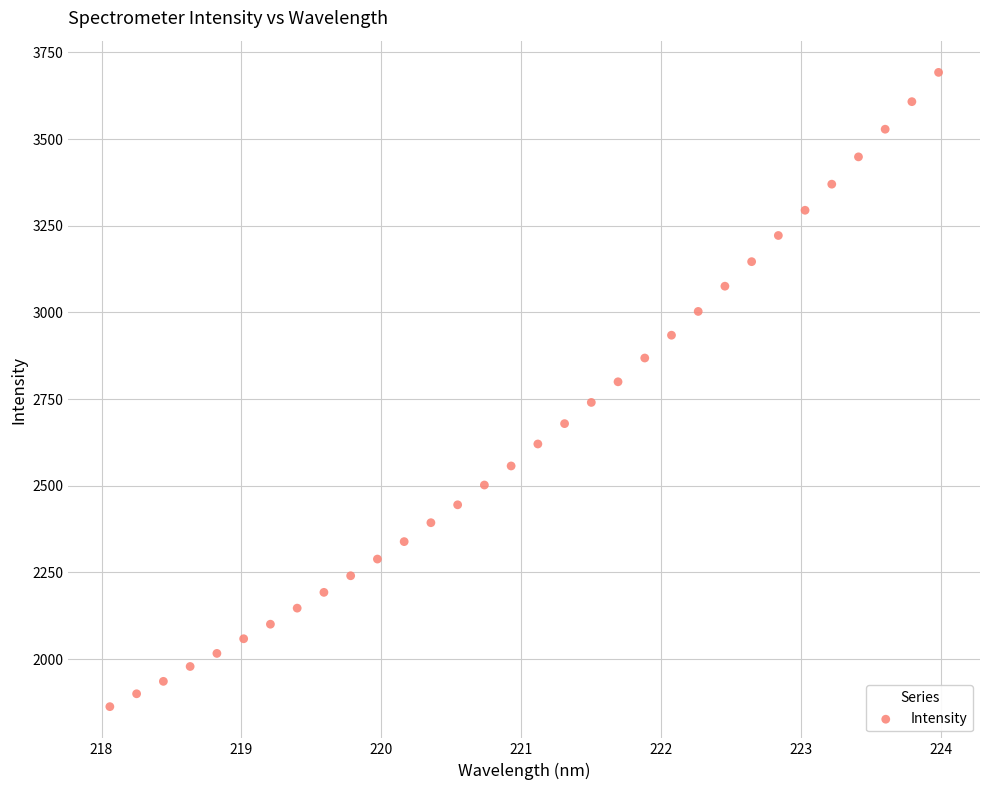

What is the range of Y values (max minus min)?

1829.6